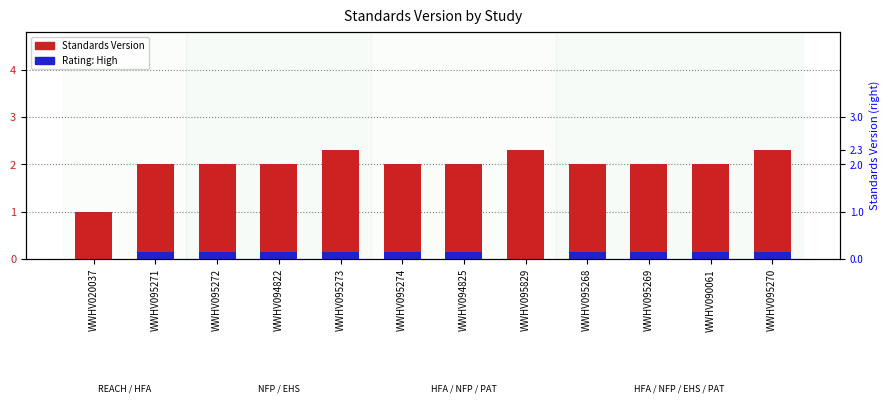

What is the spread (max minus min) of values at WWHV090061?

1.9